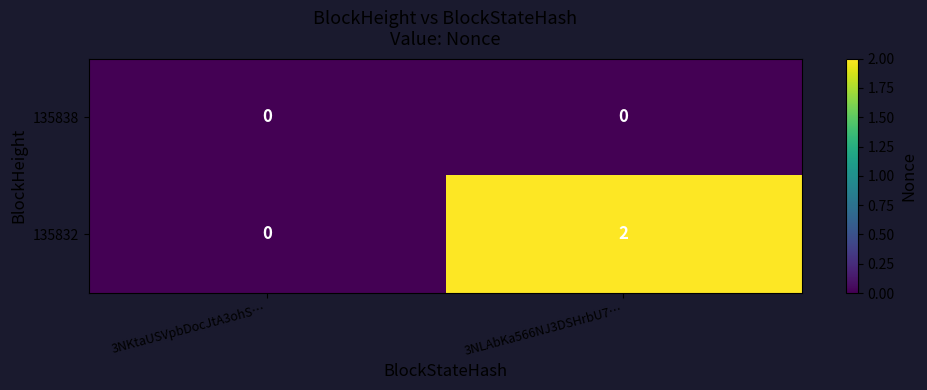

Rank the series by their average value, from lowest to highest.

135838, 135832